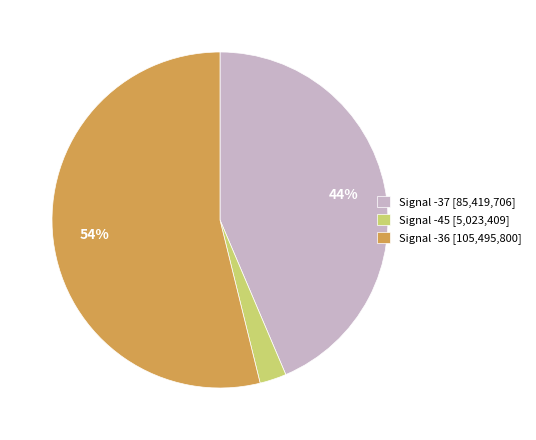

What is the smallest slice in the pie chart?

Signal -45 [5,023,409]